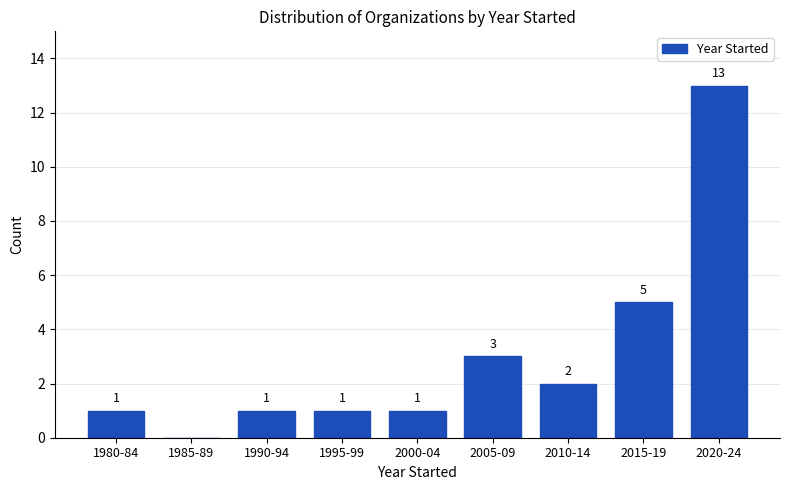

Reading right to left, list all the values displayed in this chart.

2020-24=13	2015-19=5	2010-14=2	2005-09=3	2000-04=1	1995-99=1	1990-94=1	1985-89=0	1980-84=1